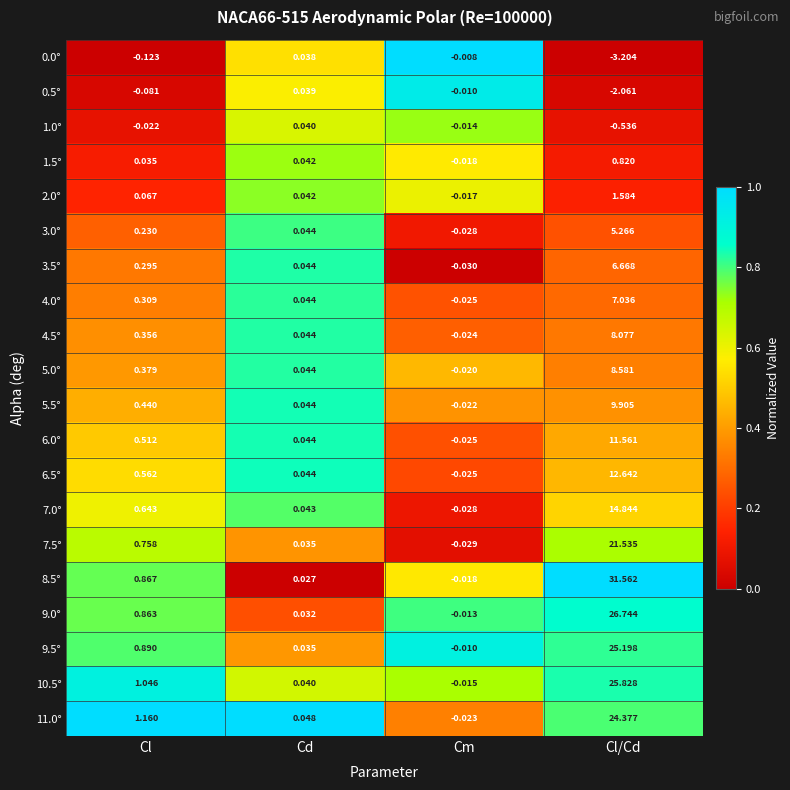

At which category is the sum across all series the highest?

Cl/Cd